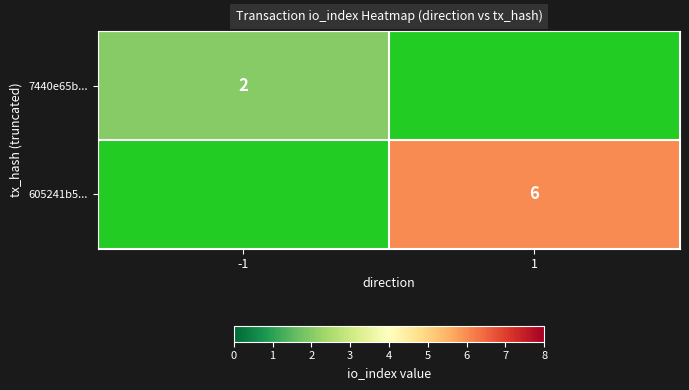

Is it true that 605241b5... equals 4 at 1?

False